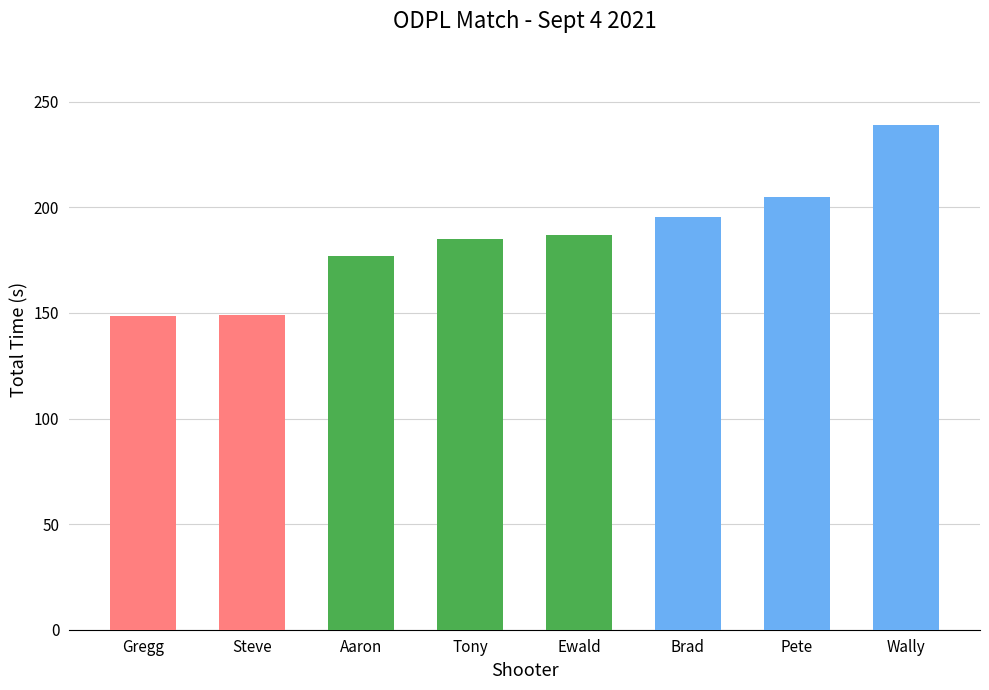

What is the sum of all values?

1486.0